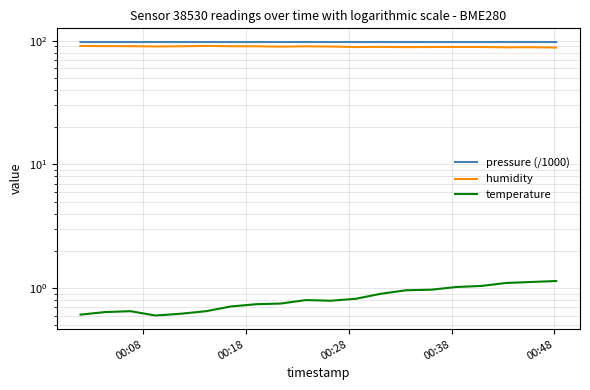

What is the lowest value of the pressure (/1000) series?

97.4